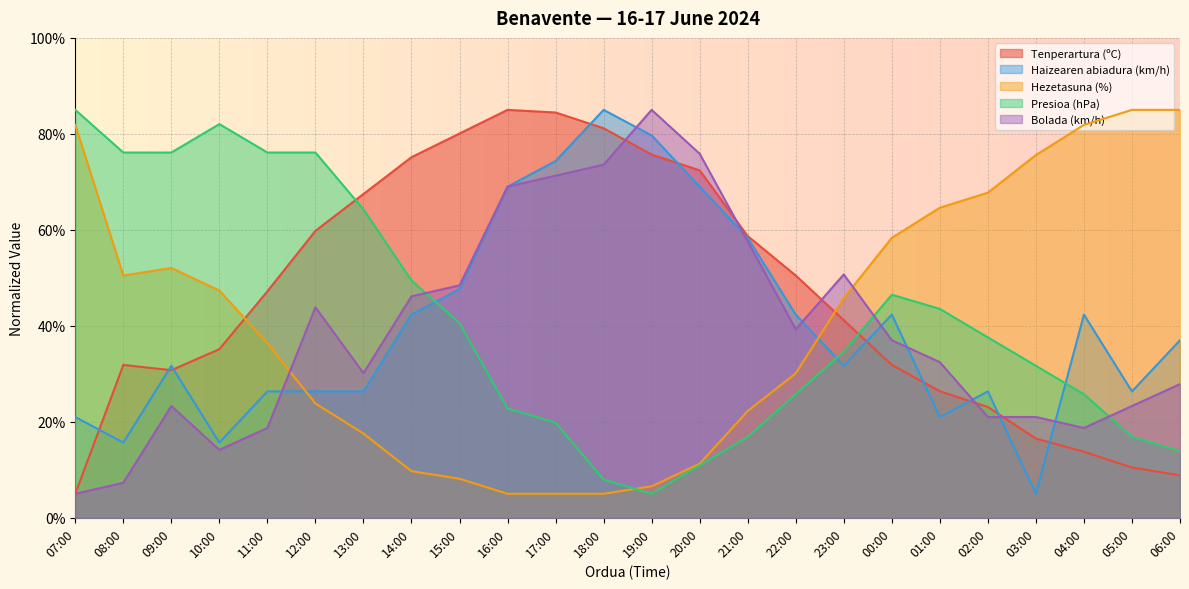

Which series has the largest total across all categories?

Tenperartura (ºC)